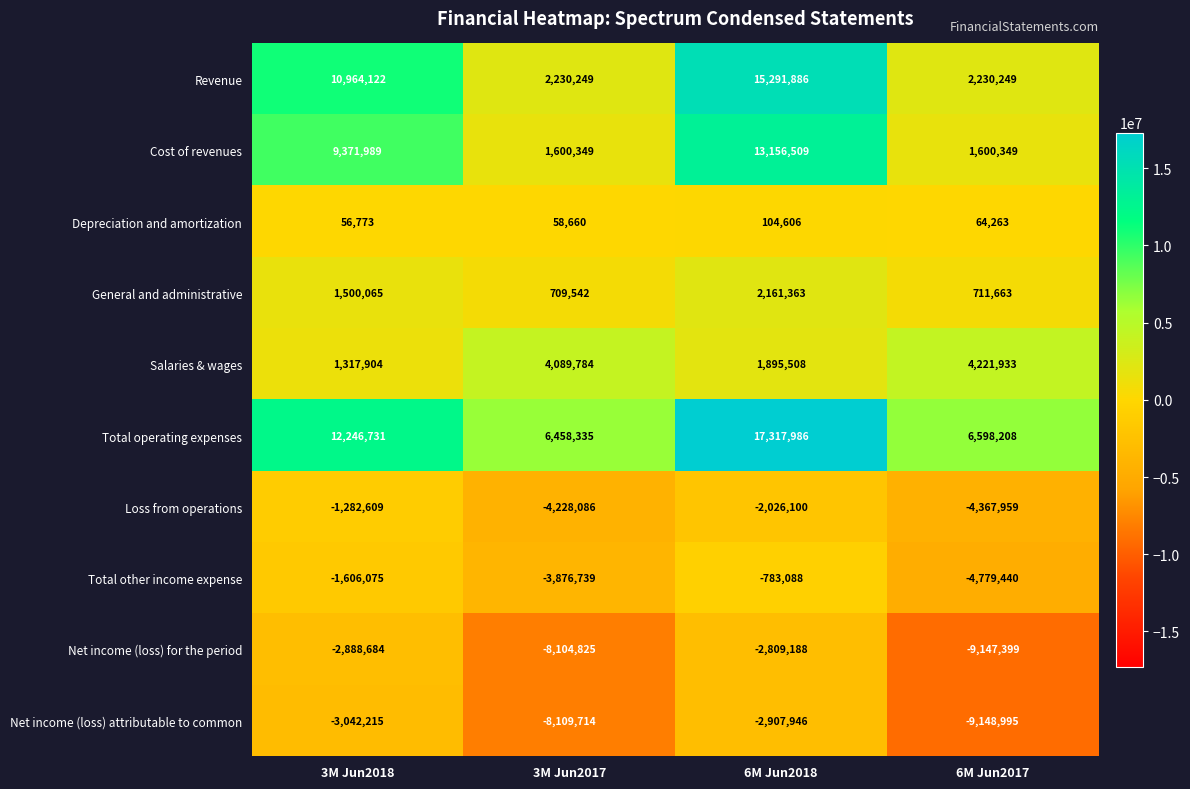

Which series changed the most between 3M Jun2018 and 6M Jun2017?

Revenue